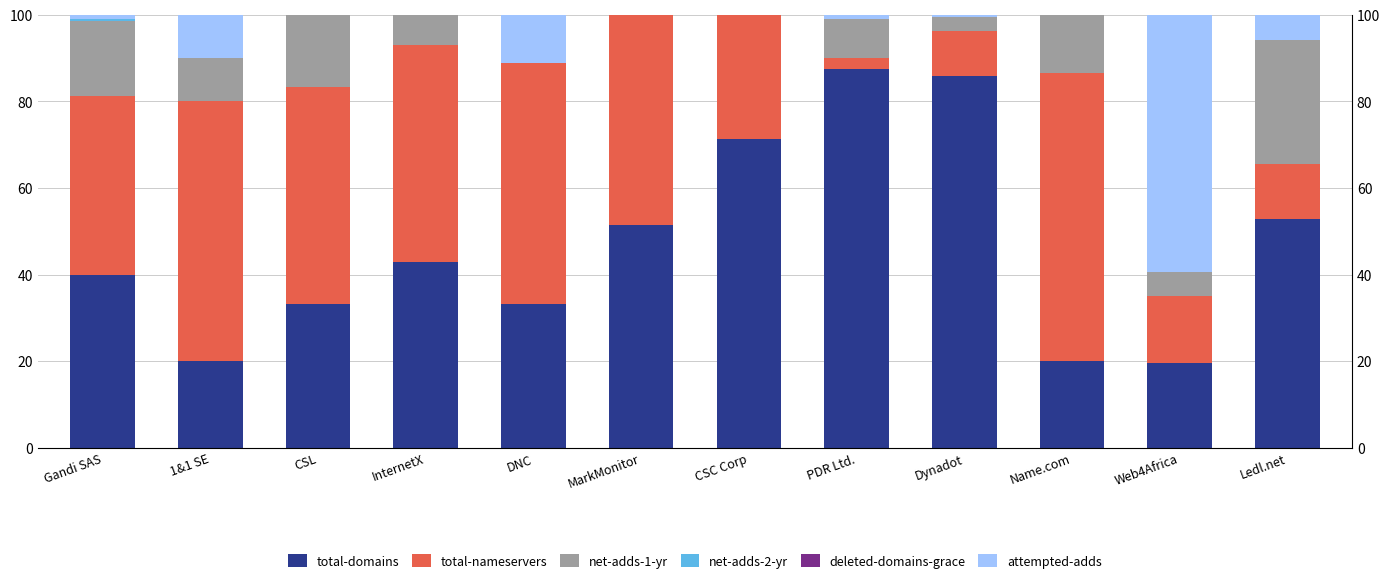

What is the average value of the total-domains series?

46.5